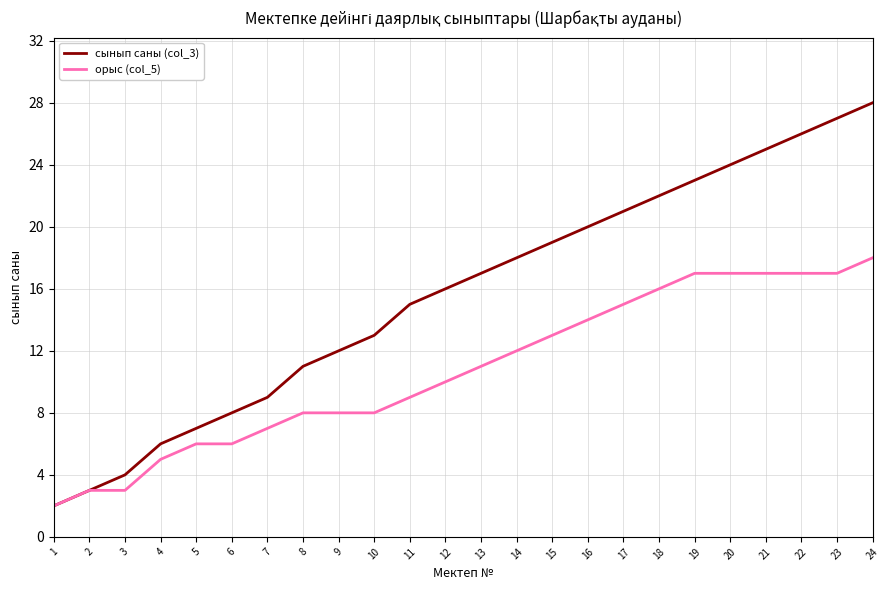

What is the minimum value for сынып саны (col_3)?

2